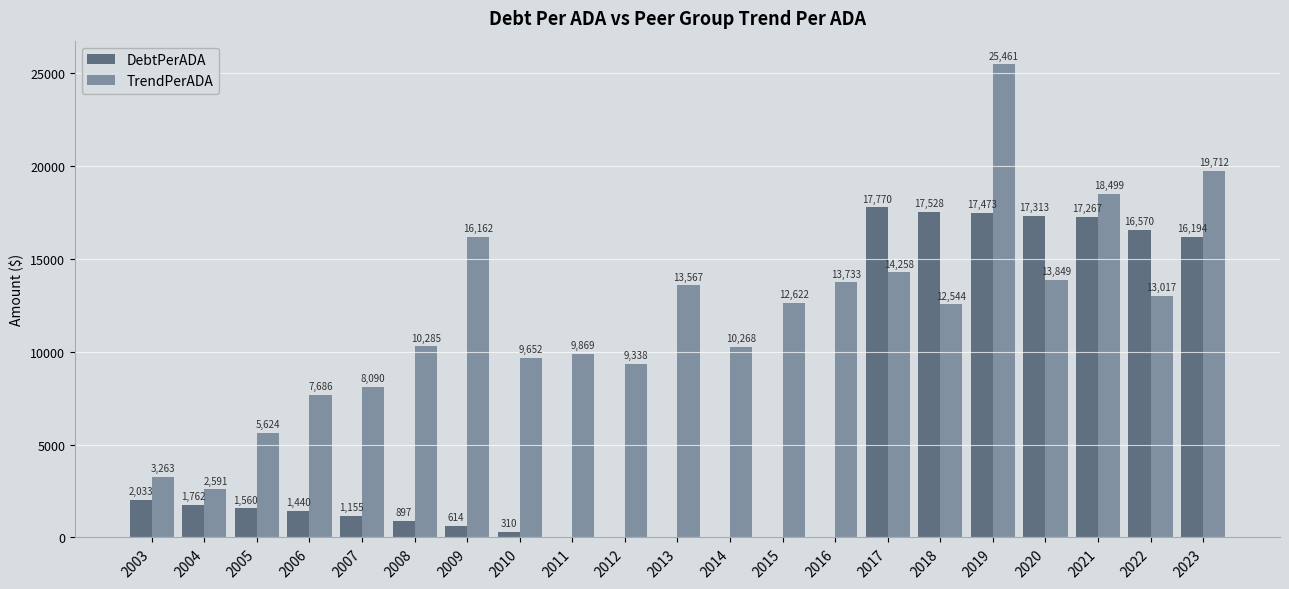

At which category is the sum across all series the highest?

2019